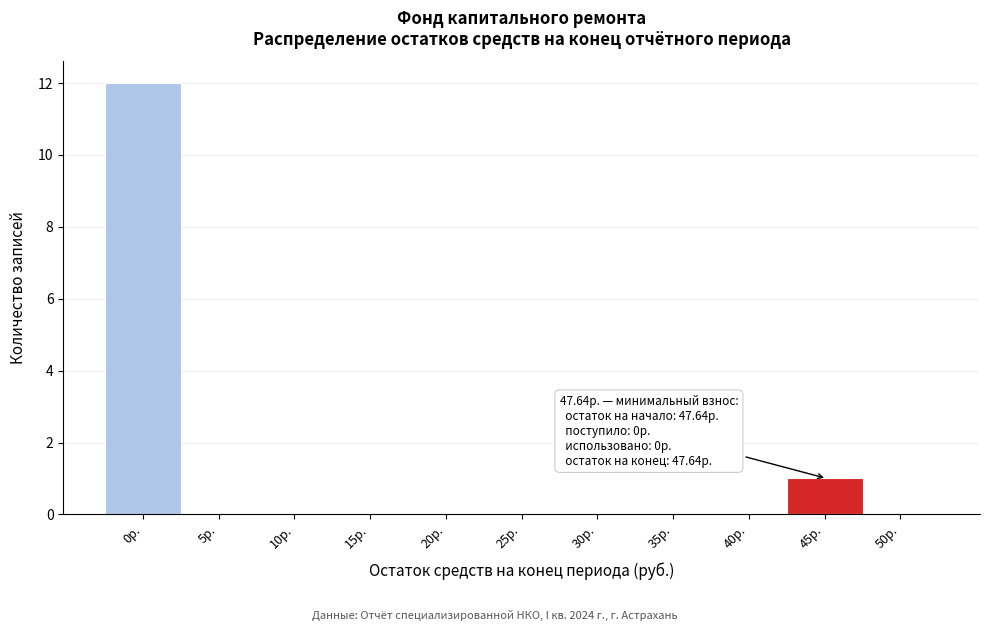

Reading left to right, what are all the values shown in this chart?

0р.=12	5р.=0	10р.=0	15р.=0	20р.=0	25р.=0	30р.=0	35р.=0	40р.=0	45р.=1	50р.=0